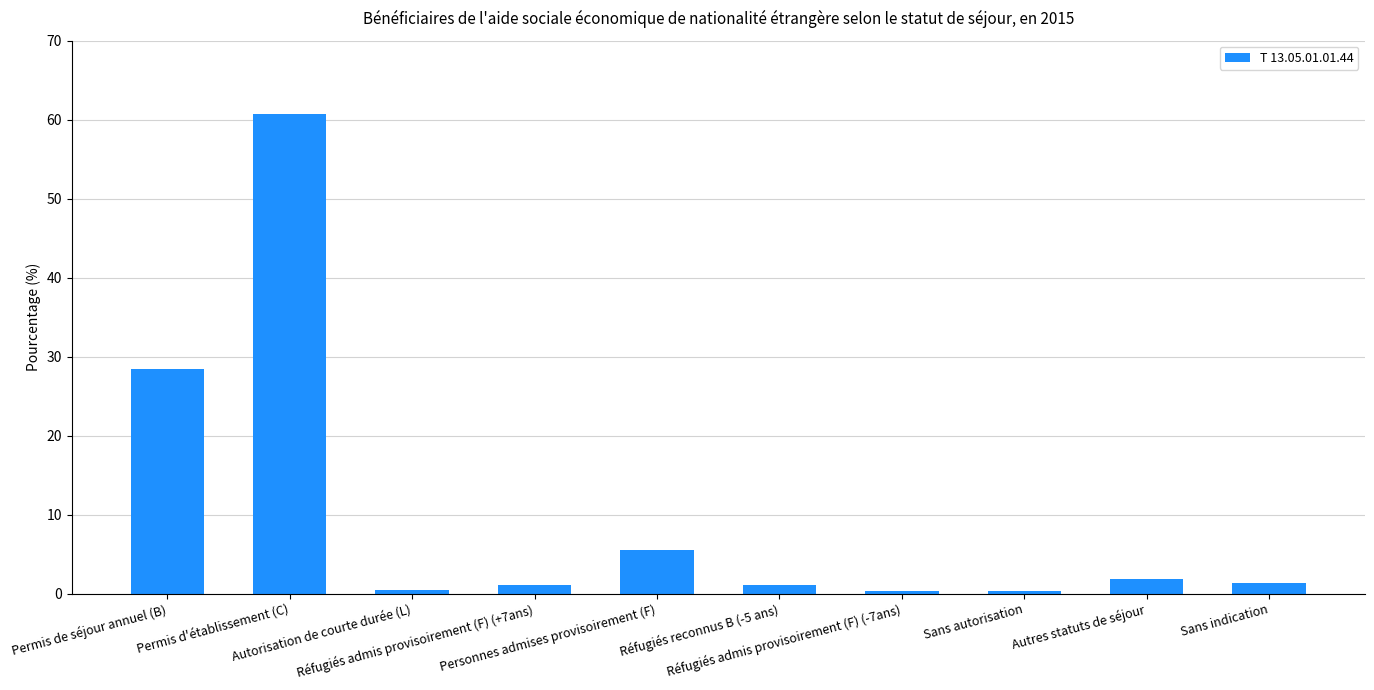

What is the difference between the maximum and minimum values?

60.4